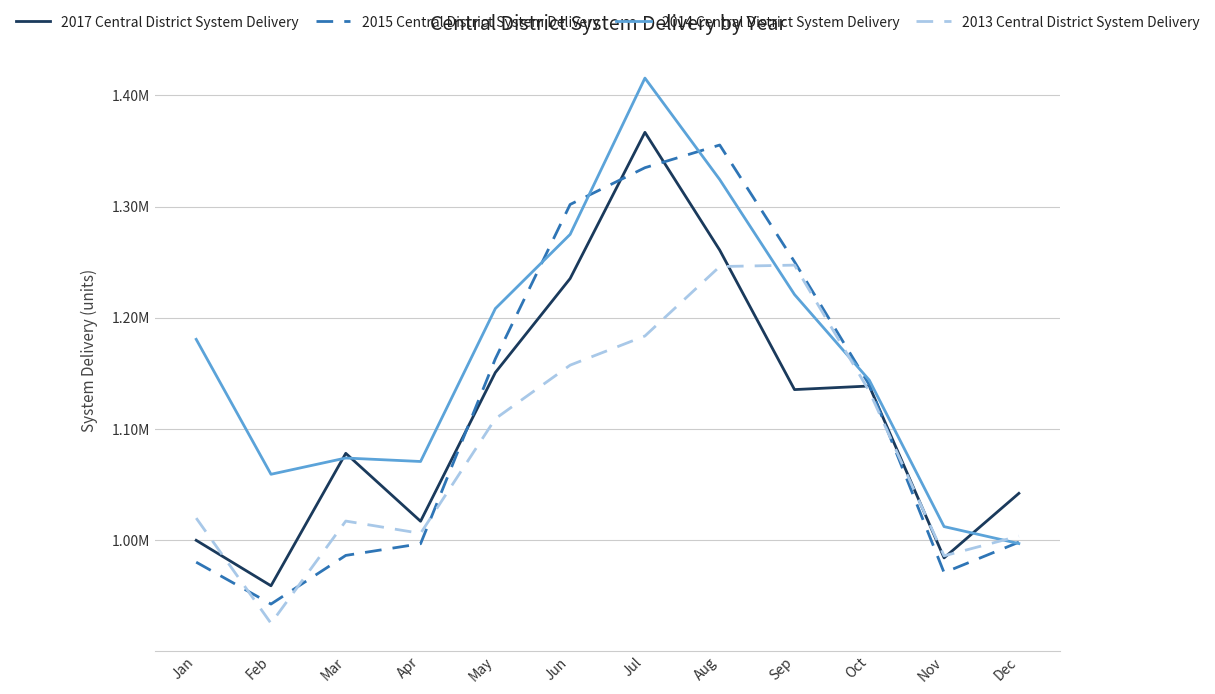

Does the chart have visible grid lines?

Yes